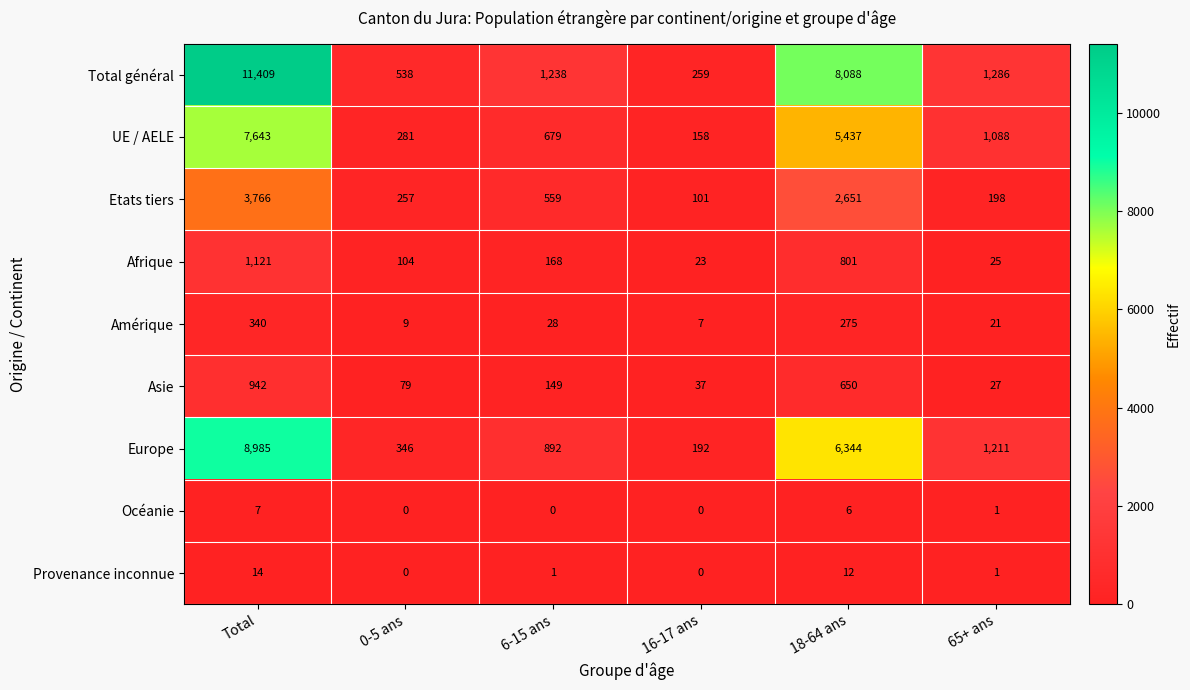

What is the difference between the Provenance inconnue values at 0-5 ans and Total?

14